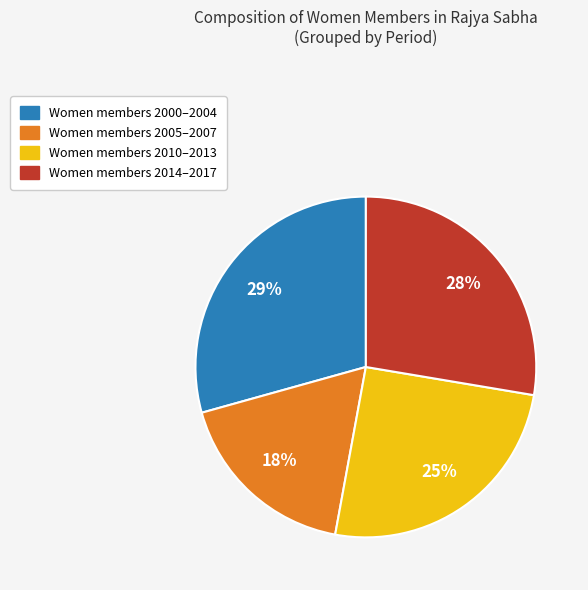

To the nearest percent, what is the difference between the Women members 2010–2013 and Women members 2000–2004 slice percentages?

4%